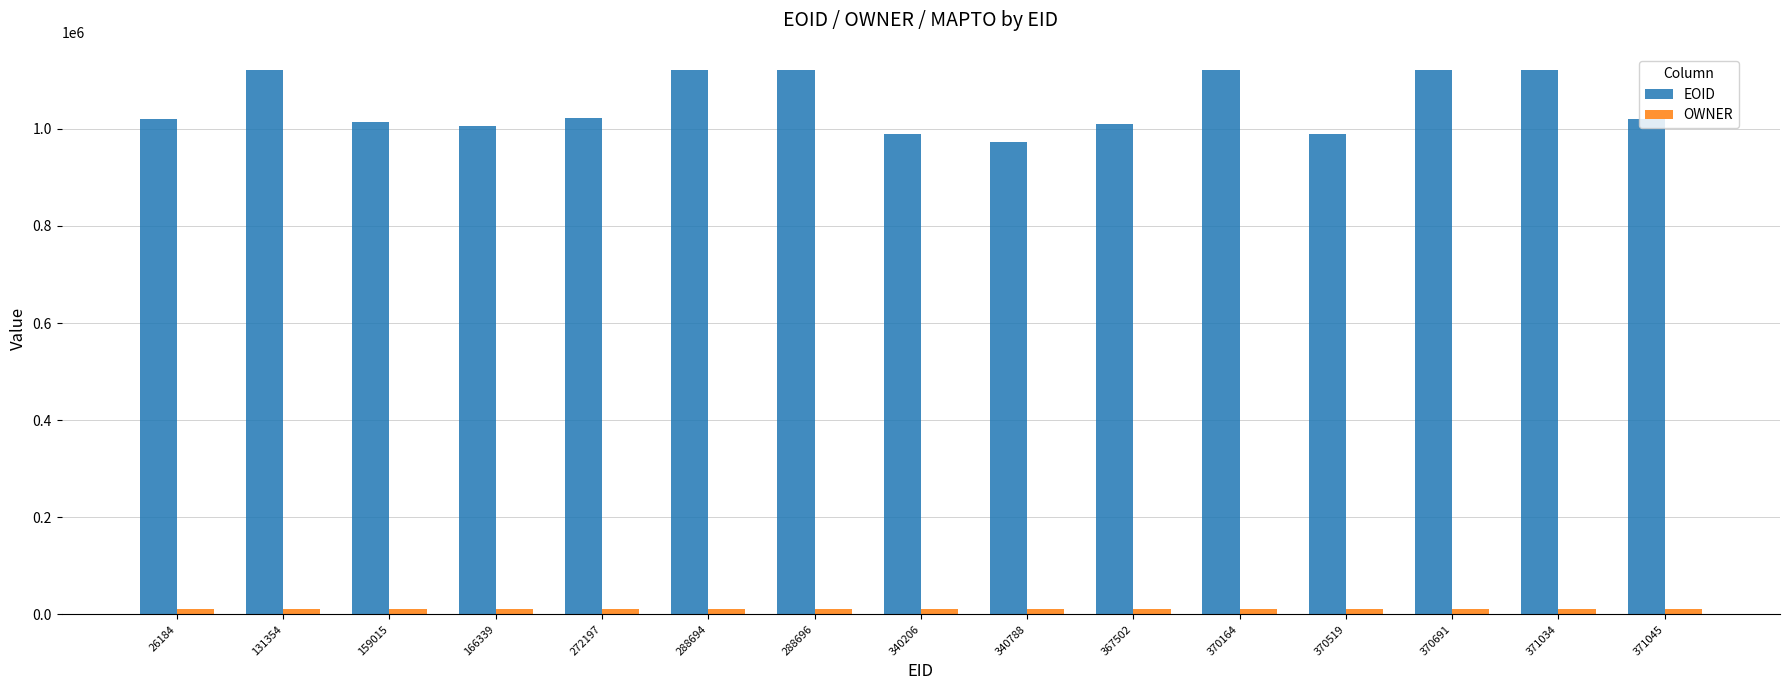

Is it true that EOID equals 1686550 at 370519?

False